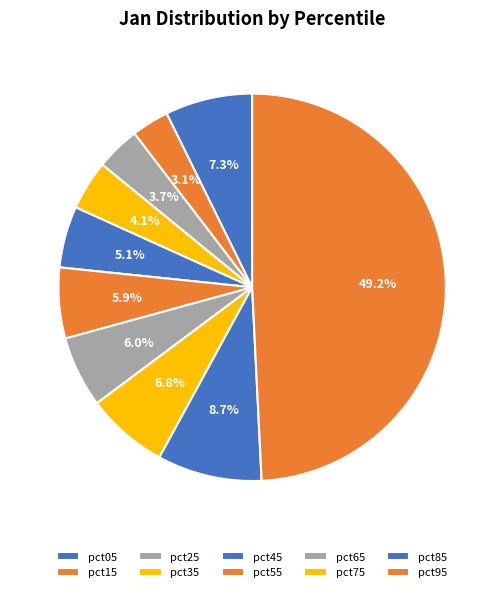

Is there any slice that represents more than half of the pie?

No